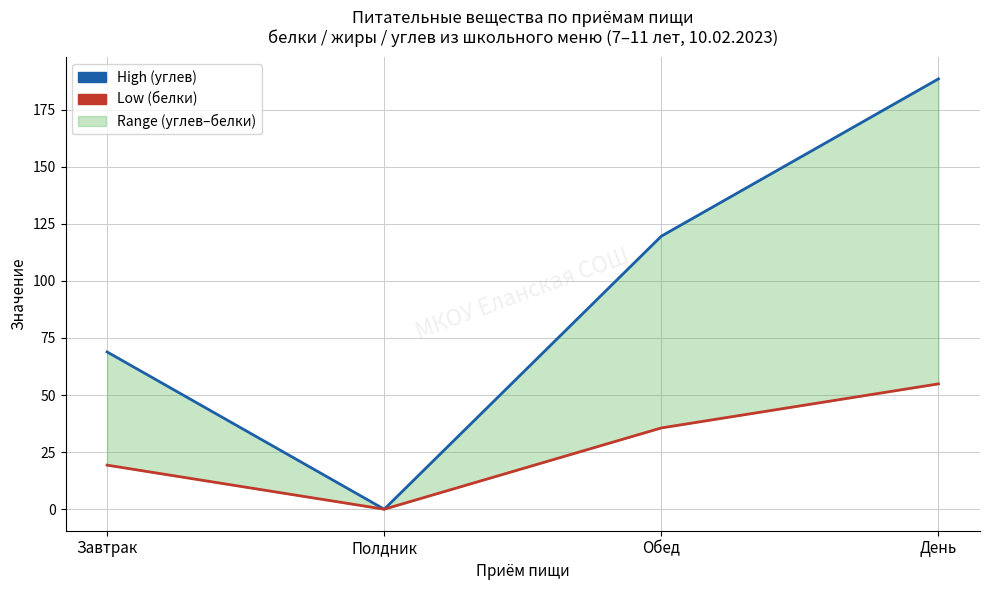

Reading left to right, list all the values displayed in this chart.

High: Завтрак=68.9	Полдник=0.0	Обед=119.6	День=188.5
Low: Завтрак=19.3	Полдник=0.0	Обед=35.6	День=54.9